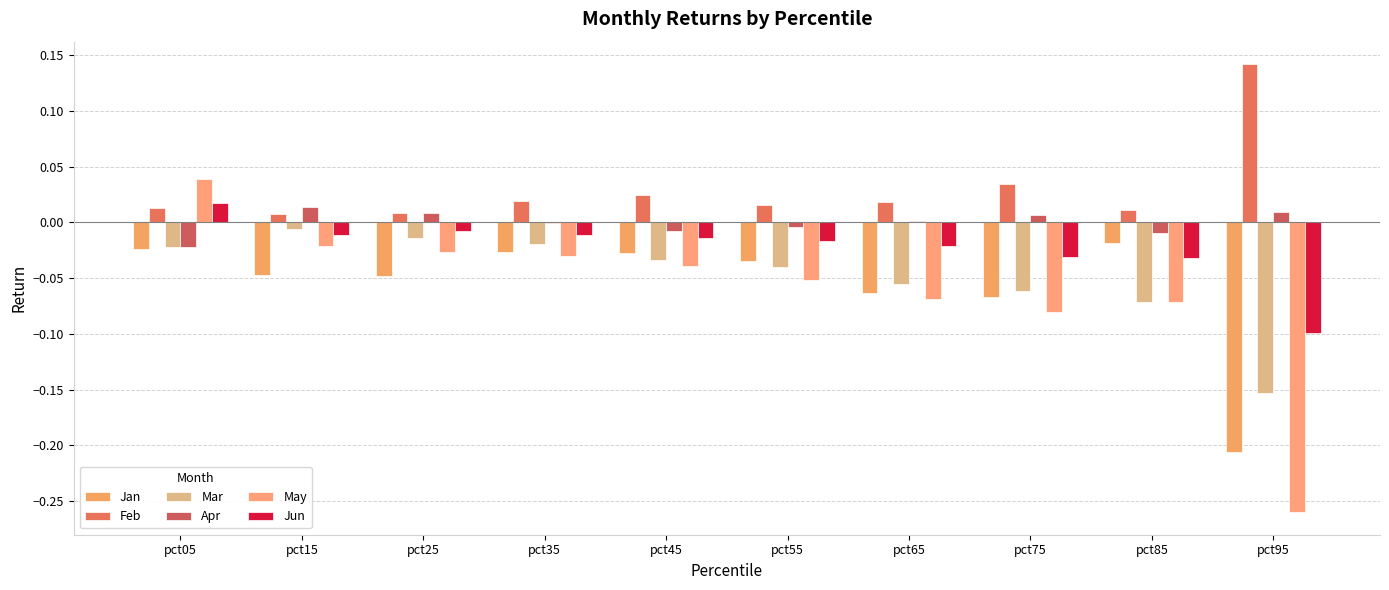

At which label does Jun reach its peak?

pct05